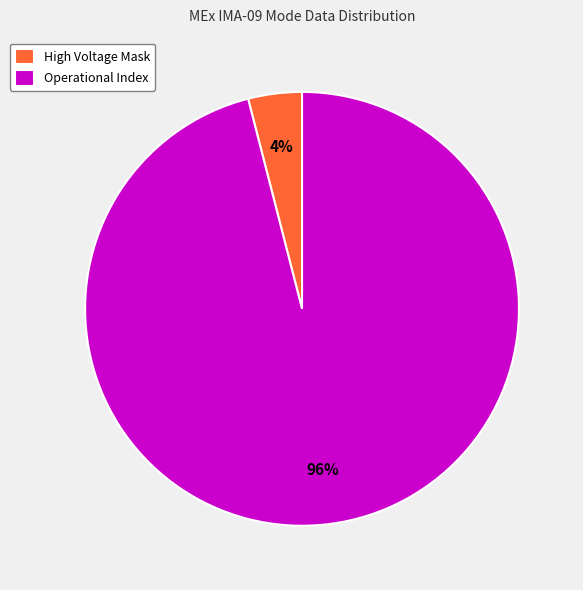

What is the smallest slice in the pie chart?

High Voltage Mask